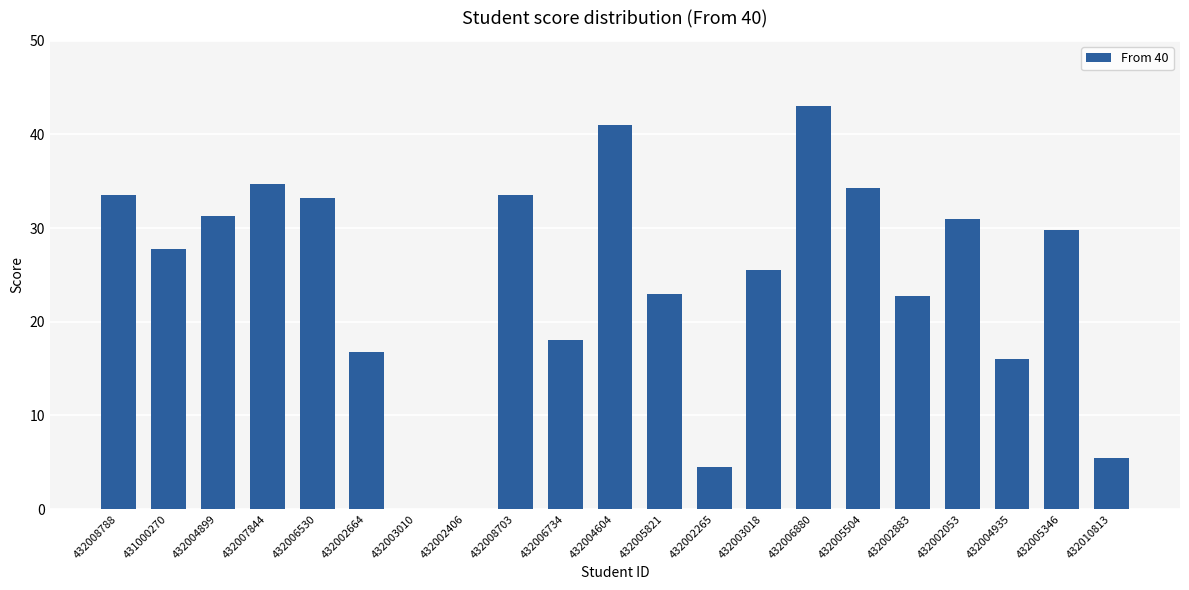

At which category does the chart reach its peak across all series?

432006880